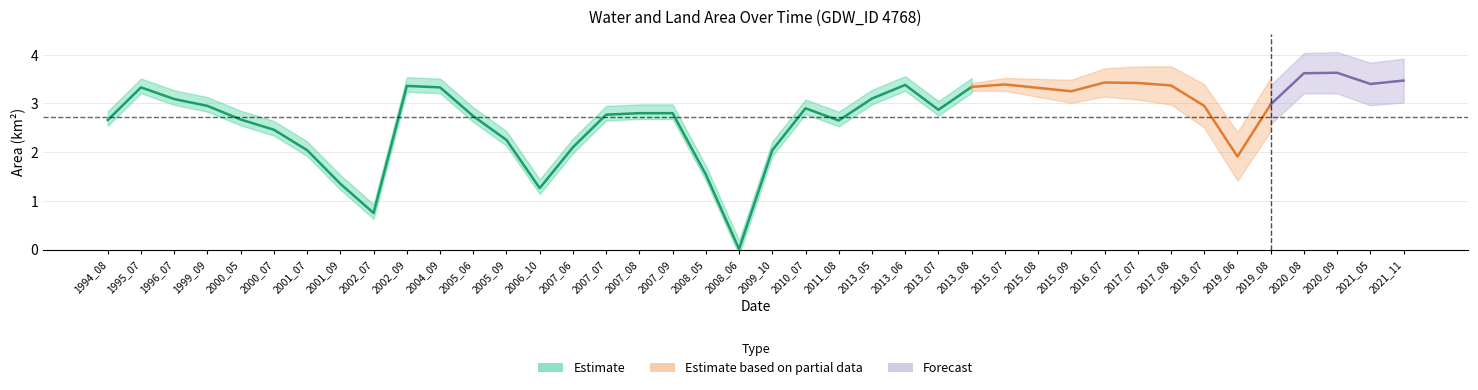

How many lines are shown in the chart?

3